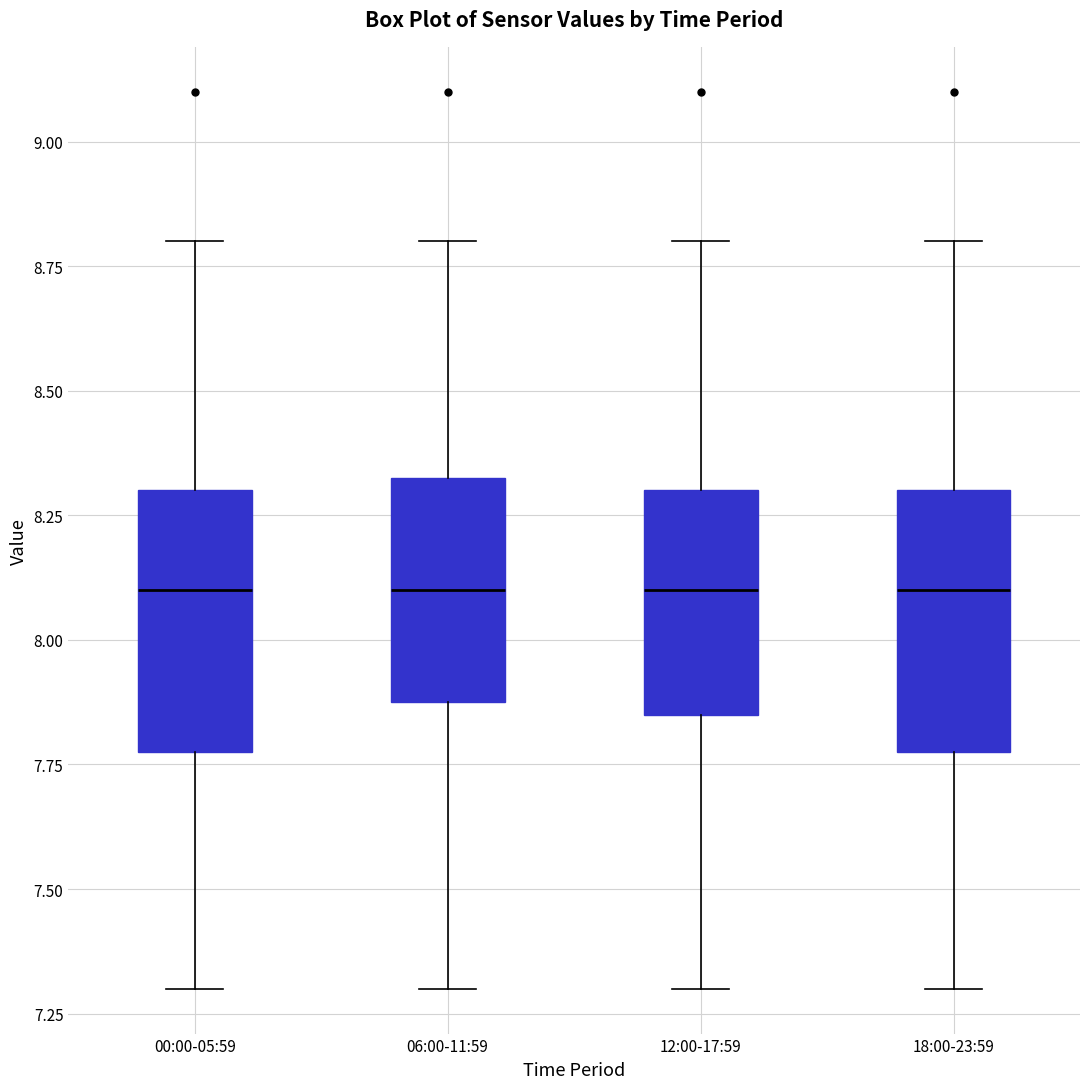

Reading left to right, read every box against the y-axis: the position of its median line, the range the box covers, and the ends of its whiskers. The values are not printed on the chart, so give them approximately, as read against the axis.

00:00-05:59: median 8.10, box 7.80 to 8.30, whiskers 7.30 to 8.80
06:00-11:59: median 8.10, box 7.90 to 8.35, whiskers 7.30 to 8.80
12:00-17:59: median 8.10, box 7.85 to 8.30, whiskers 7.30 to 8.80
18:00-23:59: median 8.10, box 7.80 to 8.30, whiskers 7.30 to 8.80